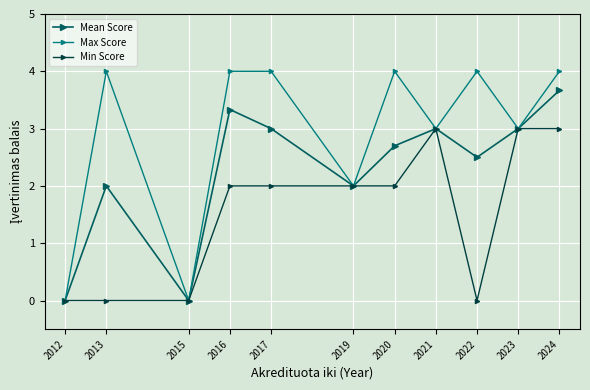

Reading left to right, list all the values displayed in this chart.

Mean Score: 0.0	2.0	0.0	3.3	3.0	2.0	2.7	3.0	2.5	3.0	3.7
Max Score: 0.0	4.0	0.0	4.0	4.0	2.0	4.0	3.0	4.0	3.0	4.0
Min Score: 0.0	0.0	0.0	2.0	2.0	2.0	2.0	3.0	0.0	3.0	3.0